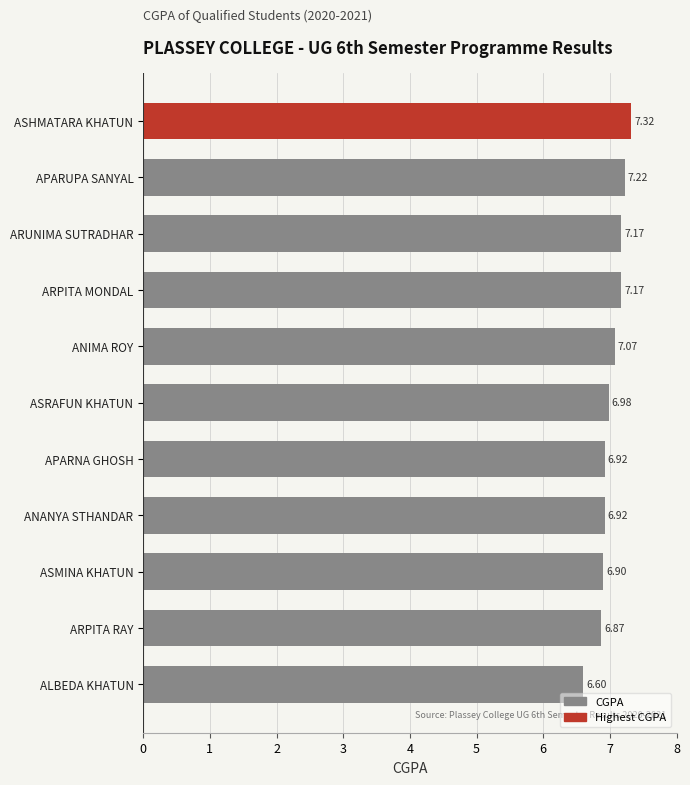

What is the label of the 11th bar from the top?

ALBEDA KHATUN